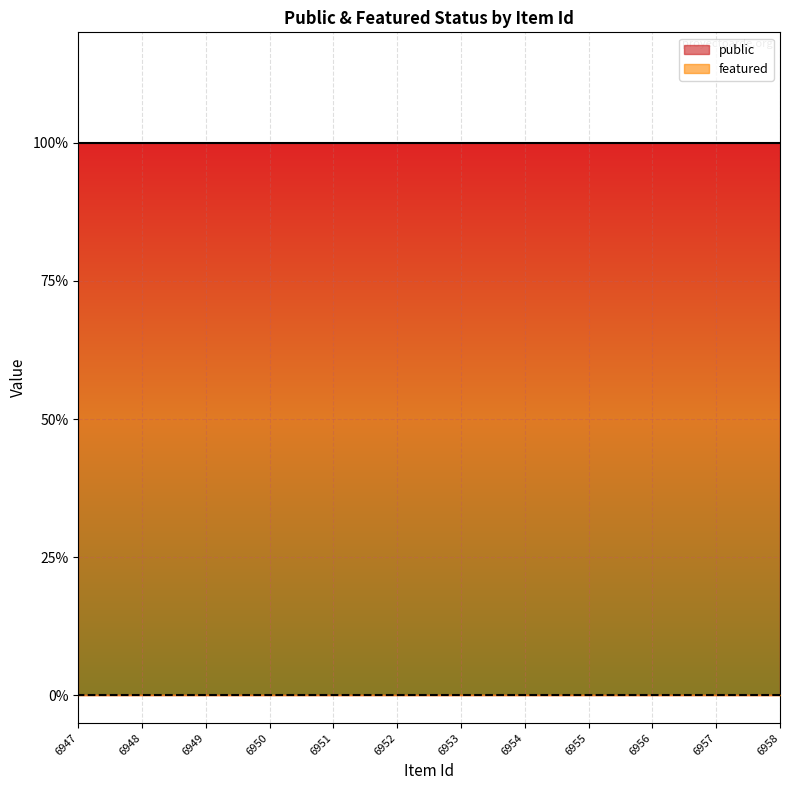

Does the chart display data point markers on the line(s)?

No